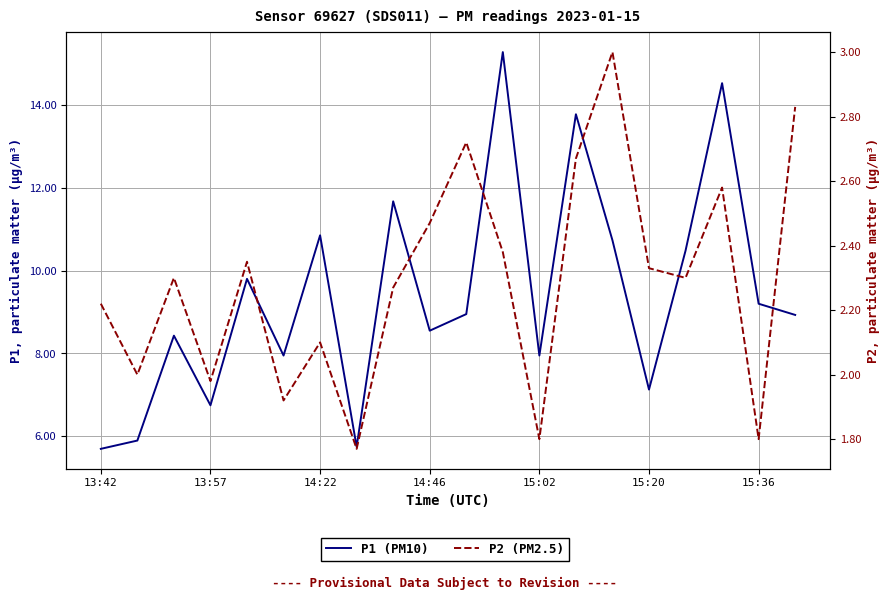

What is the difference between the maximum and minimum values in the P2 (PM2.5) series?

1.2